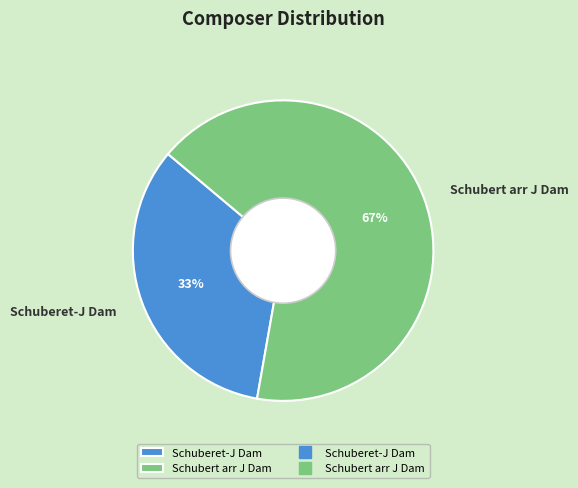

Approximately how many times larger is the value at Schubert arr J Dam compared to Schuberet-J Dam?

2.0